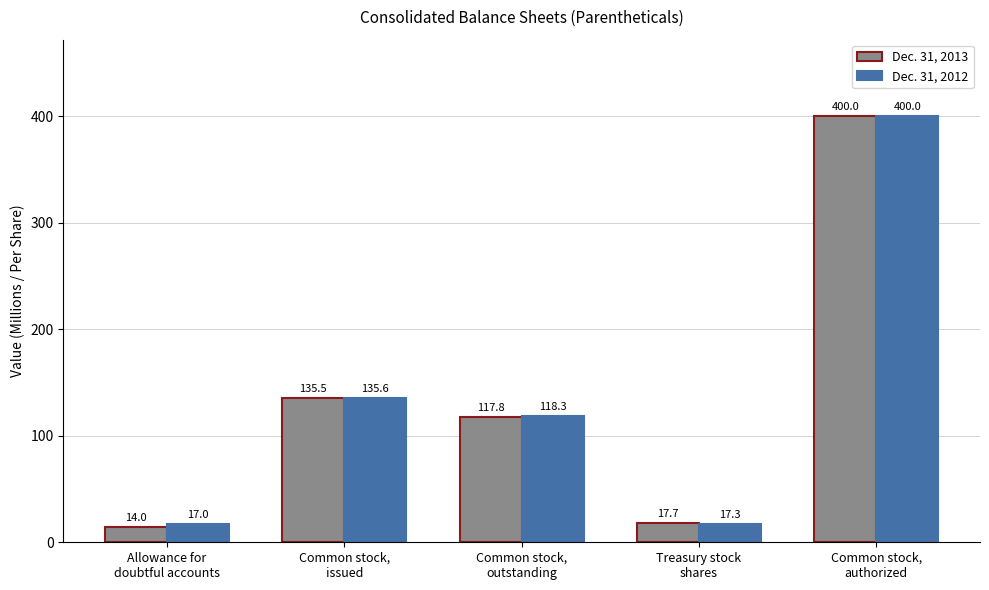

At which category does the chart reach its peak across all series?

Common stock,
authorized